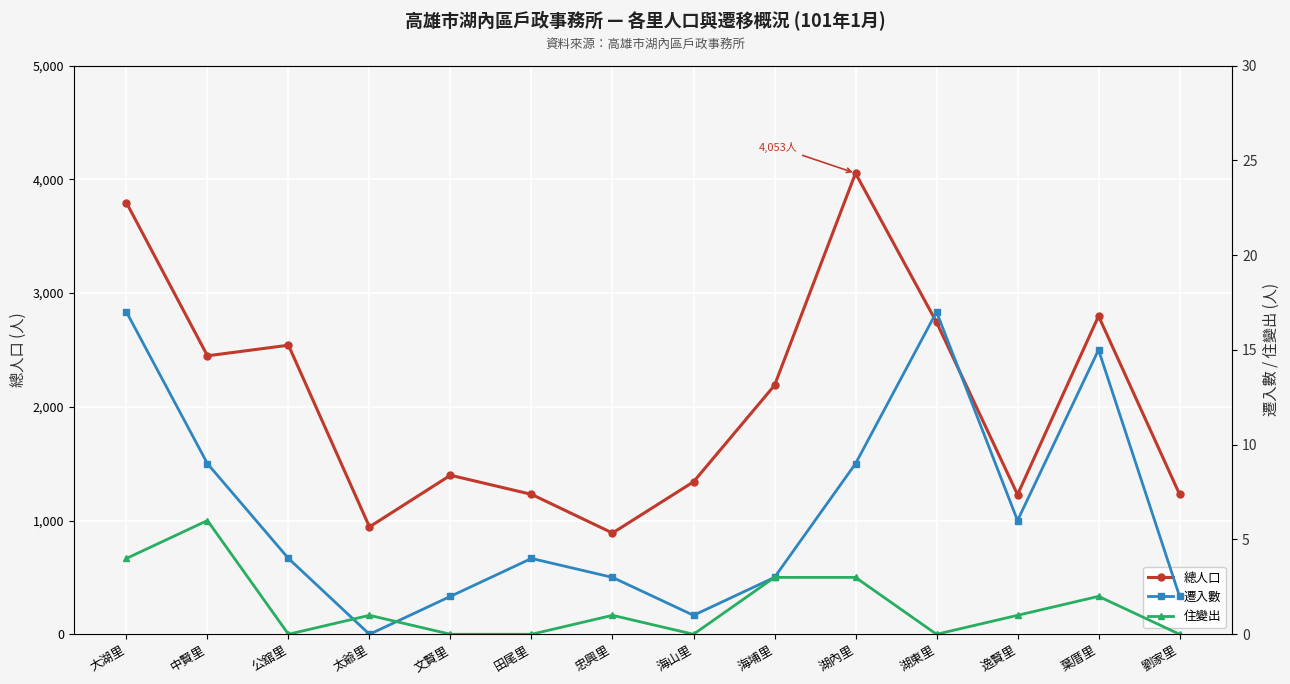

How many positive values does the 遷入數 series have?

13